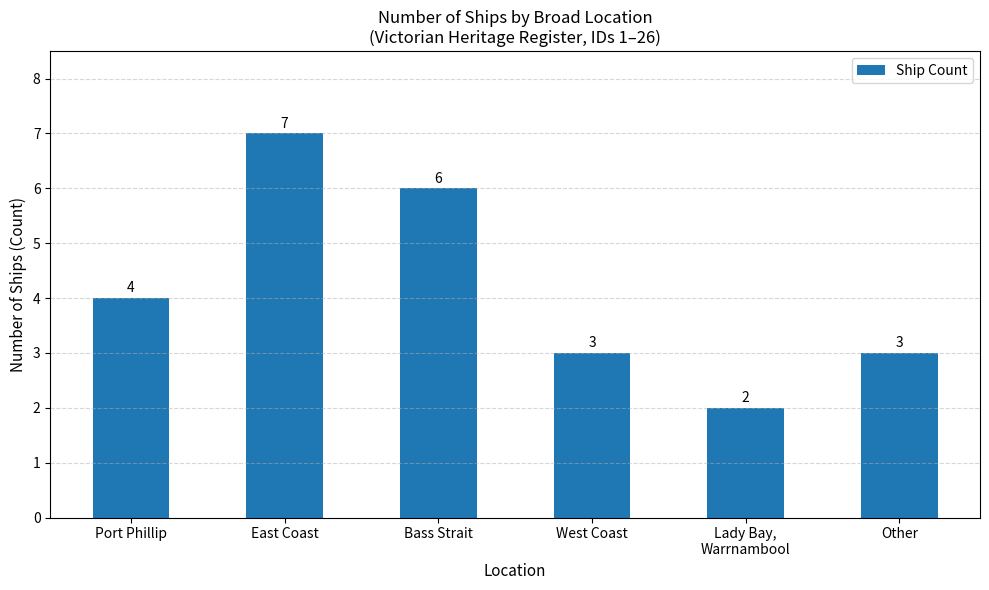

The value at West Coast is 3. True or false?

True